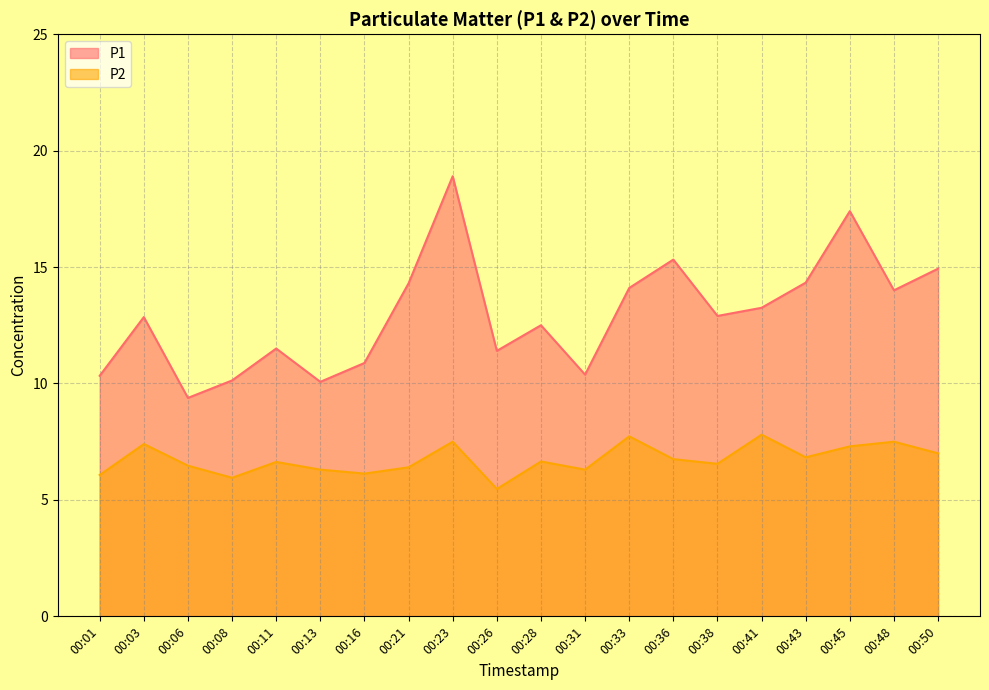

Which label corresponds to the largest value in the chart?

00:23